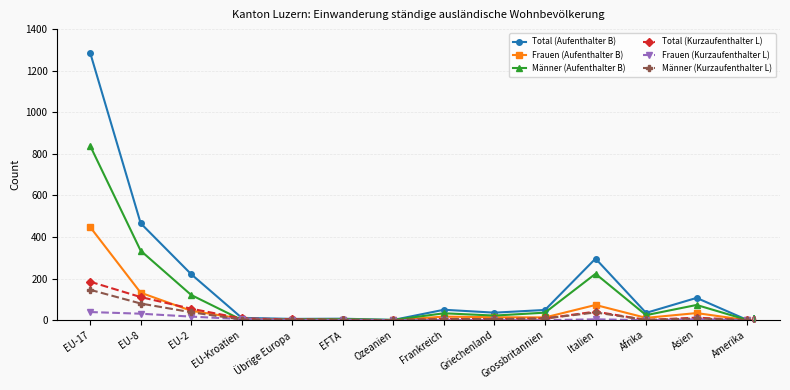

What is the total value across all series at EU-Kroatien?

35